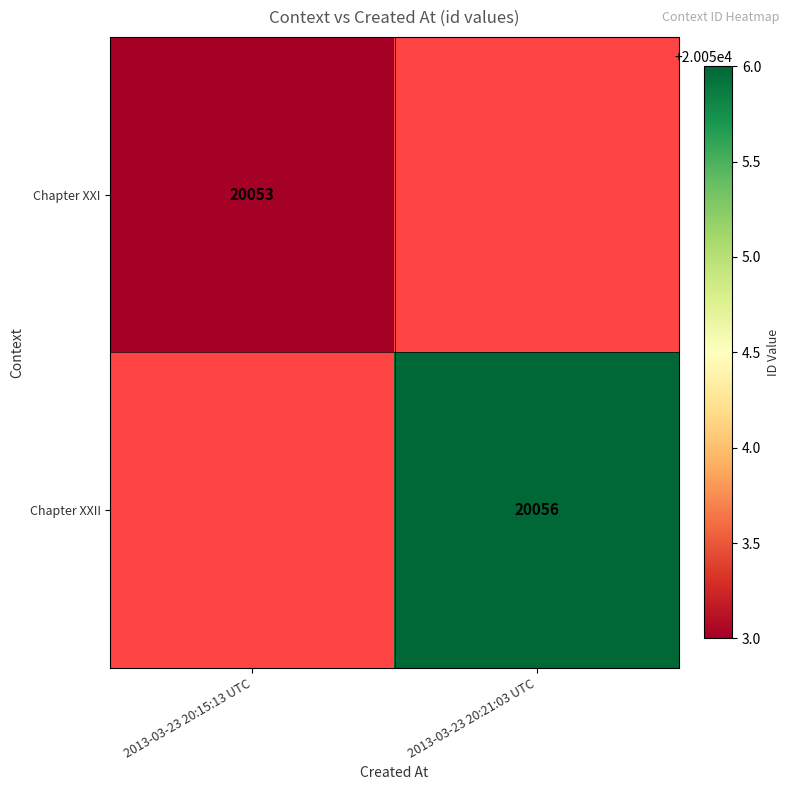

The value of Chapter XXI at 2013-03-23 20:15:13 UTC is 20053. True or false?

True